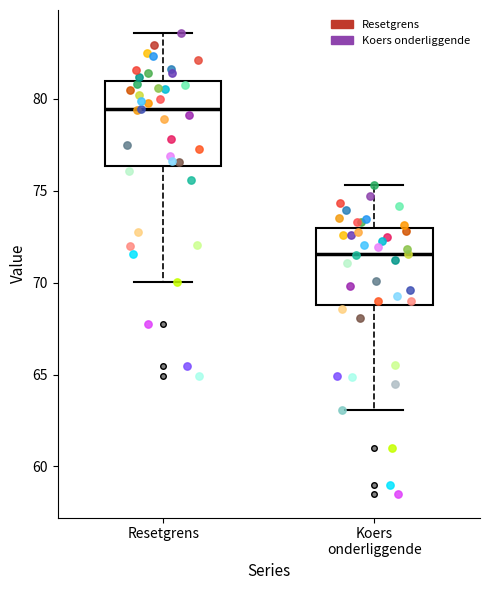

Reading left to right, read every box against the y-axis: the position of its median line, the range the box covers, and the ends of its whiskers. The values are not printed on the chart, so give them approximately, as read against the axis.

Resetgrens: median 79.5, box 76.5 to 81.0, whiskers 70.0 to 83.5
Koers onderliggende: median 71.5, box 69.0 to 73.0, whiskers 63.0 to 75.5